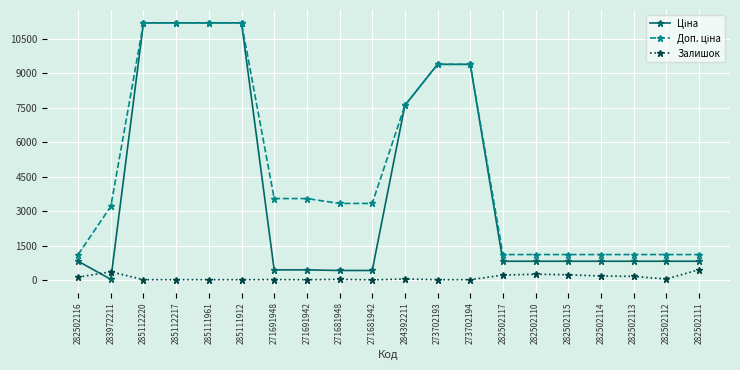

Does the chart display data point markers on the line(s)?

Yes